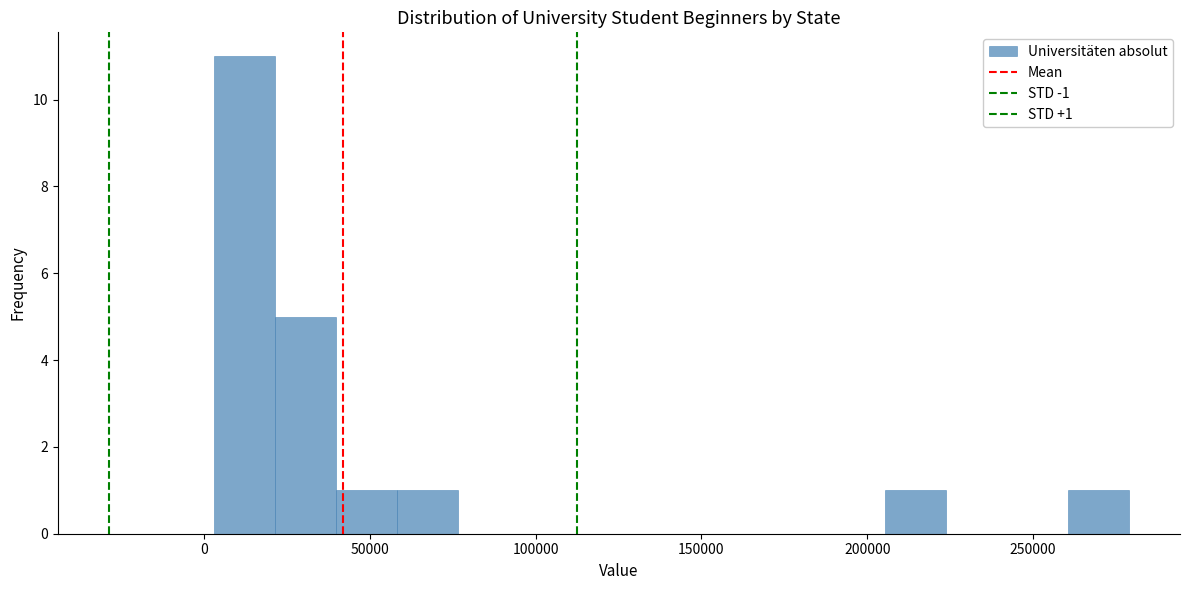

Read against the x-axis, roughly where is the centre of the tallest bar?

10000